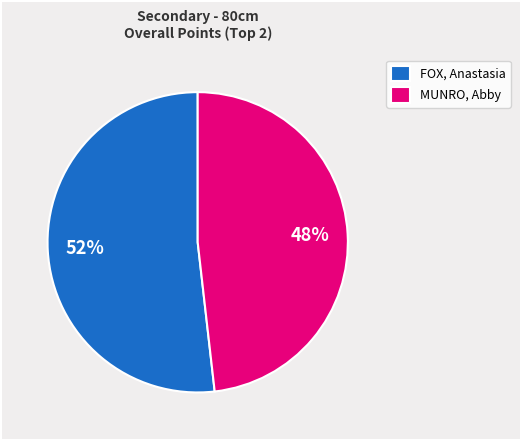

True or false: FOX, Anastasia accounts for 52% of the total.

True